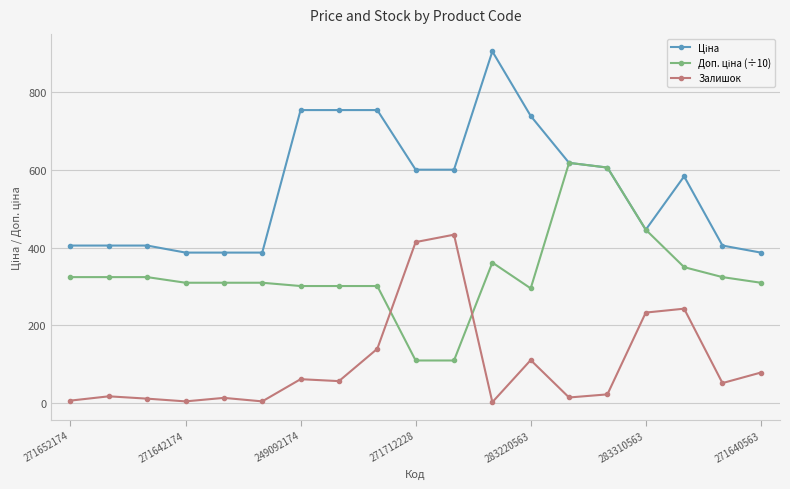

What is the value of the Залишок point at the 11th from the left?

433.0